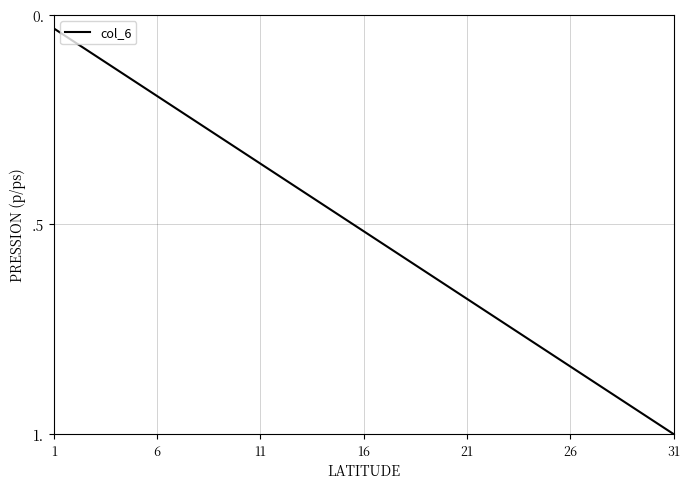

True or false: the data has more than 1 interior local peaks.

False